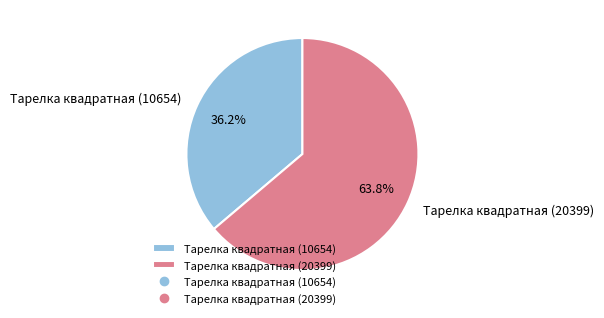

To the nearest percent, what is the combined percentage of Тарелка квадратная (10654) and Тарелка квадратная (20399)?

100%